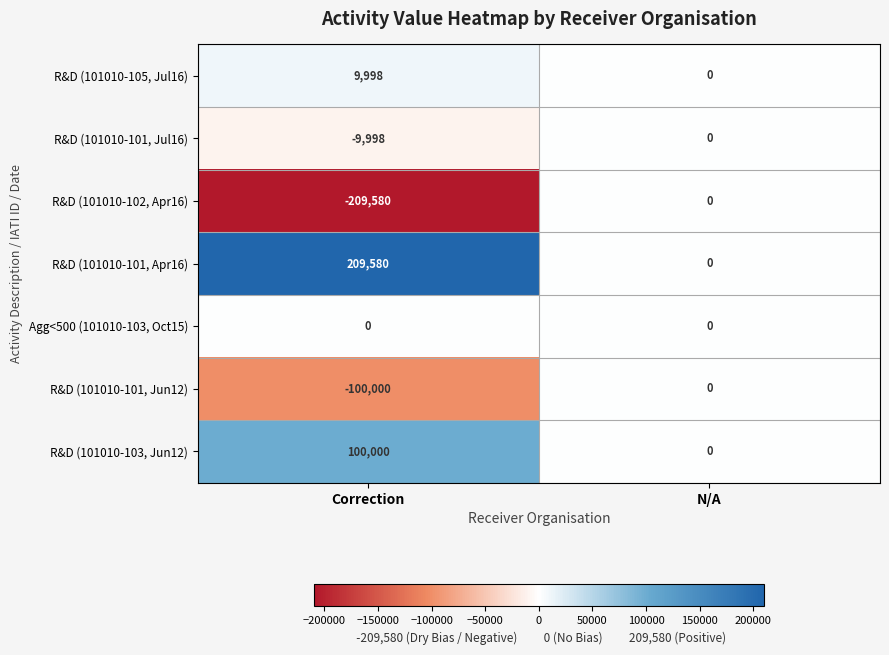

What is the sum of the R&D (101010-102, Apr16) values at N/A and Correction?

-209580